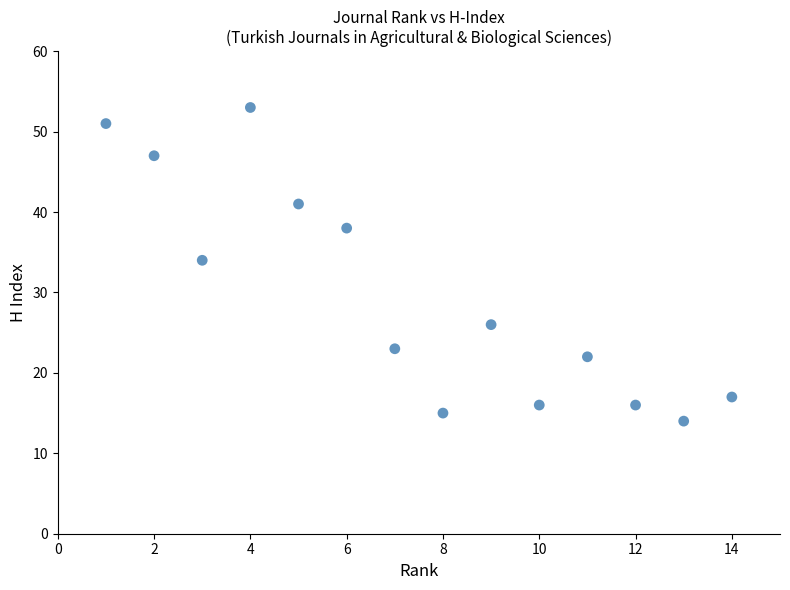

What Y value in the scatter plot is closest to 33?

34